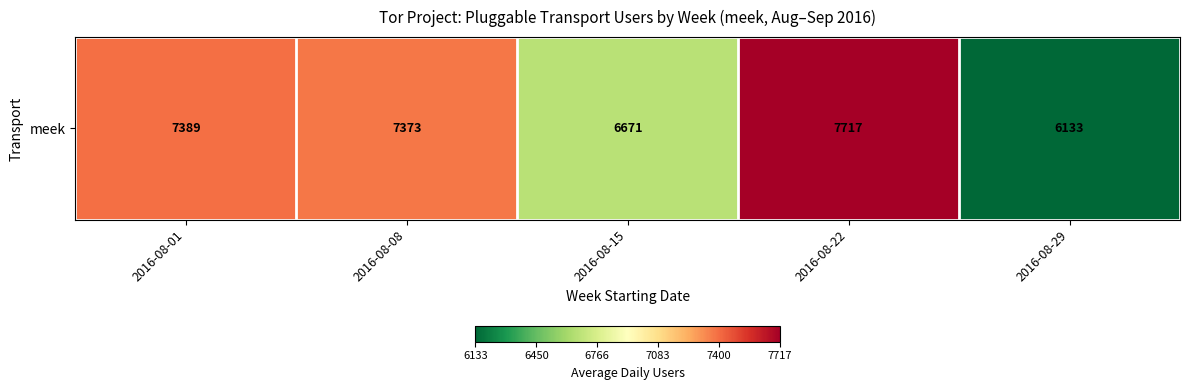

The chart shows a value of 10444.6 at 2016-08-29. True or false?

False